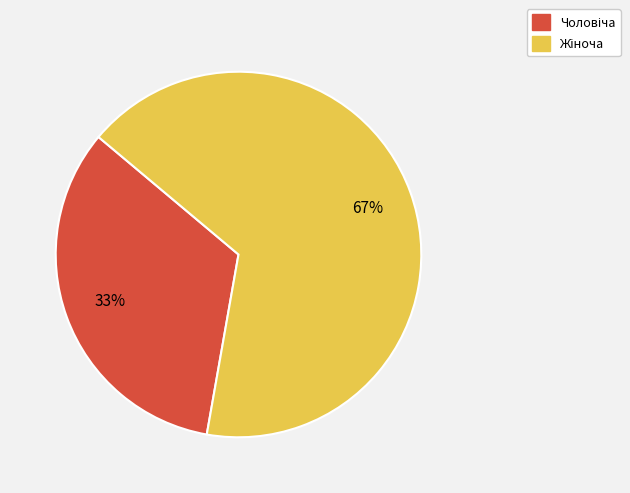

To the nearest percent, what is the average slice percentage?

50%